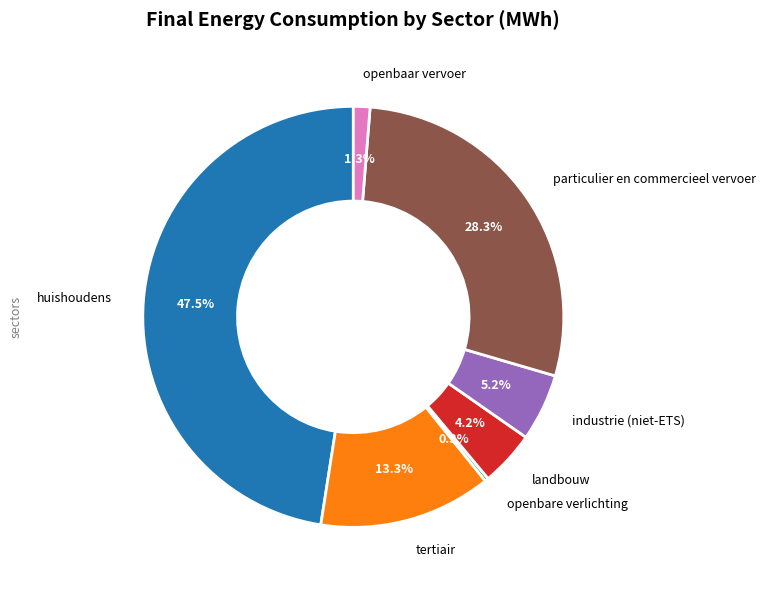

Is there any slice that represents more than half of the pie?

No